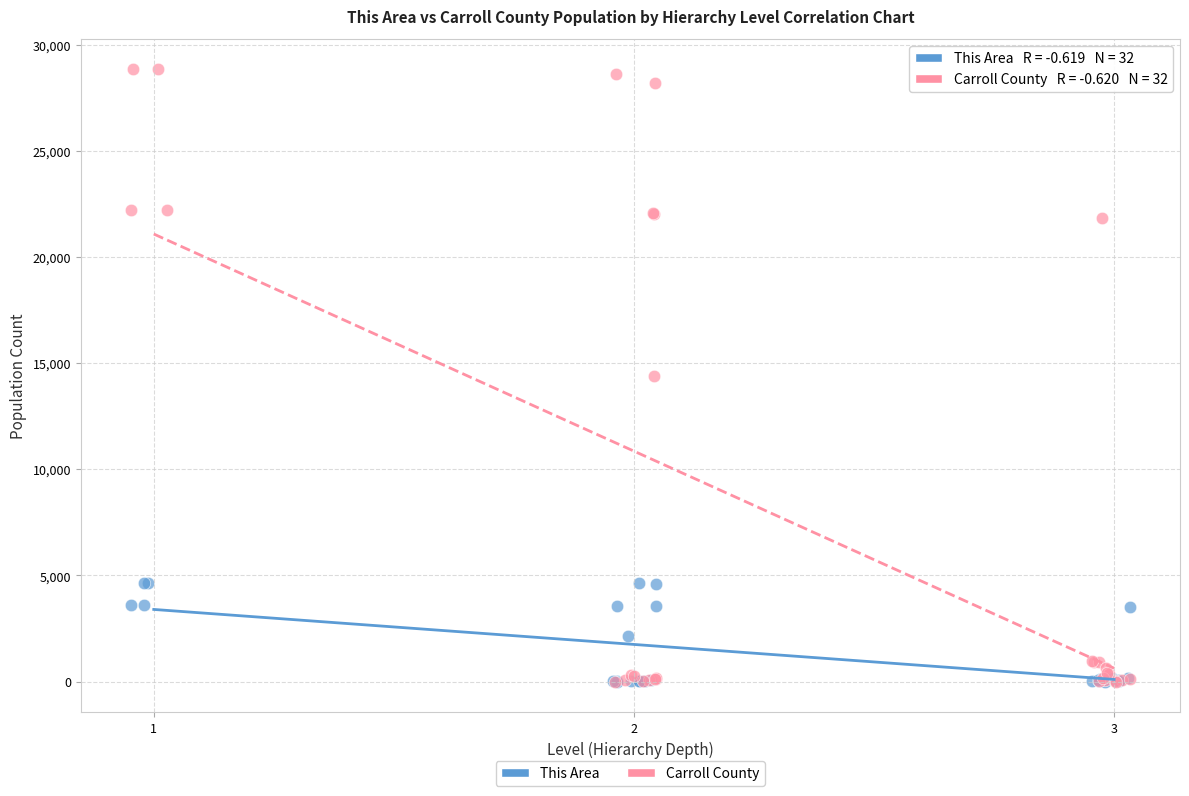

Which series contains the highest Y value?

Carroll County